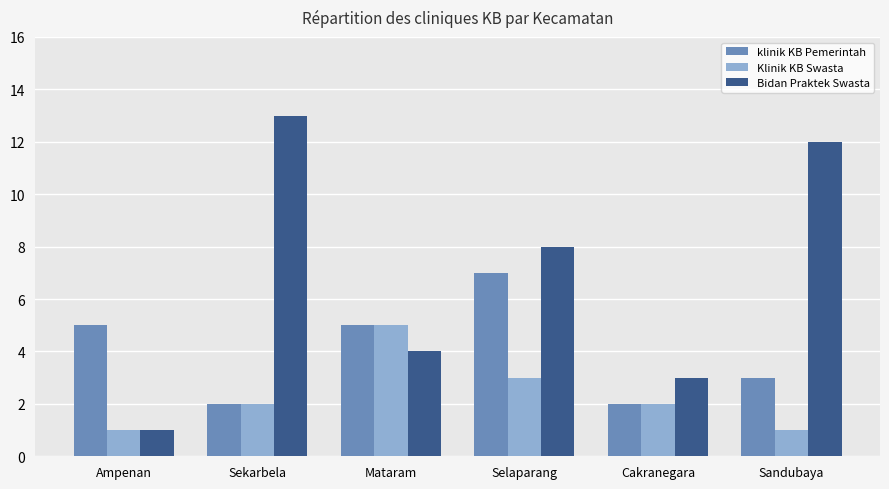

At which category is the sum across all series the highest?

Selaparang